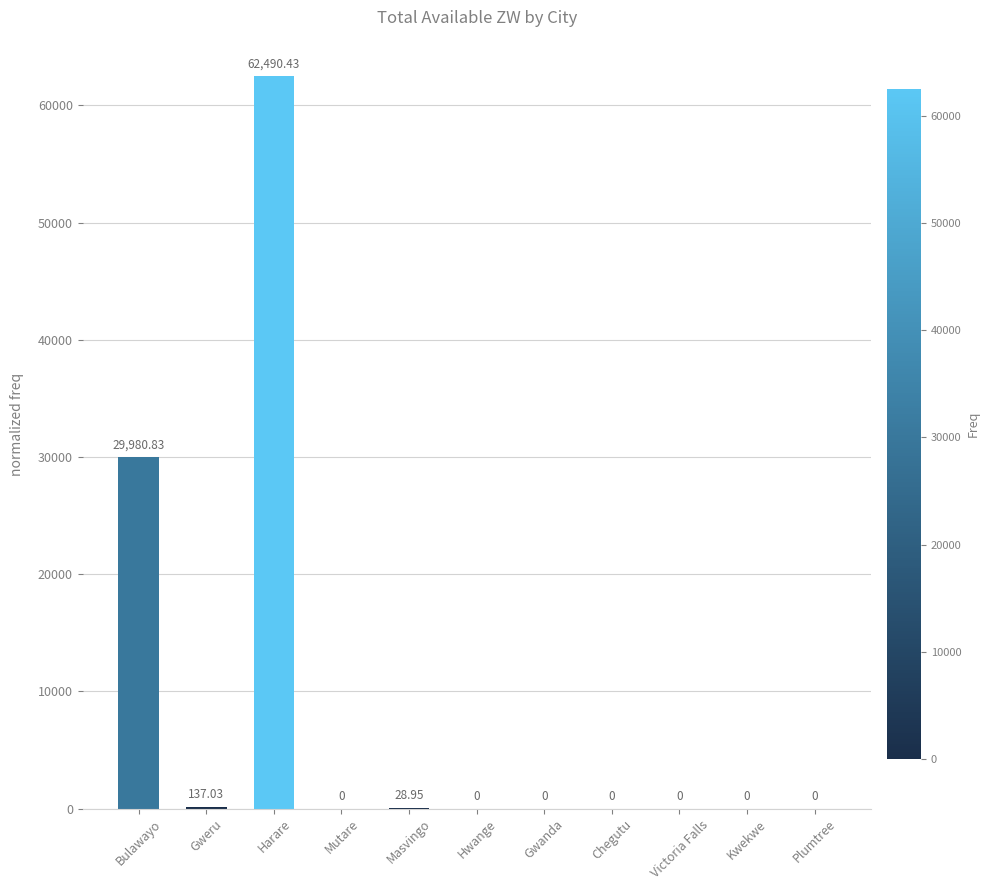

Between Gweru and Plumtree, which is larger?

Gweru